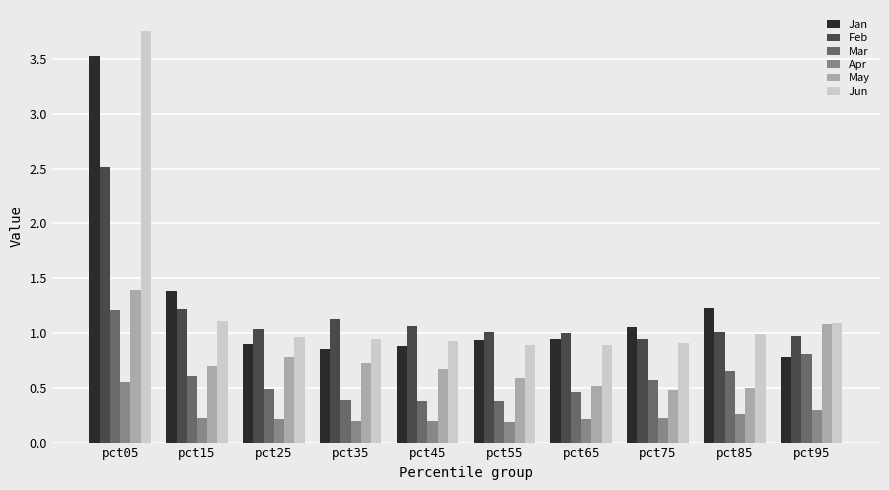

Which category has the highest value in the Jan series?

pct05